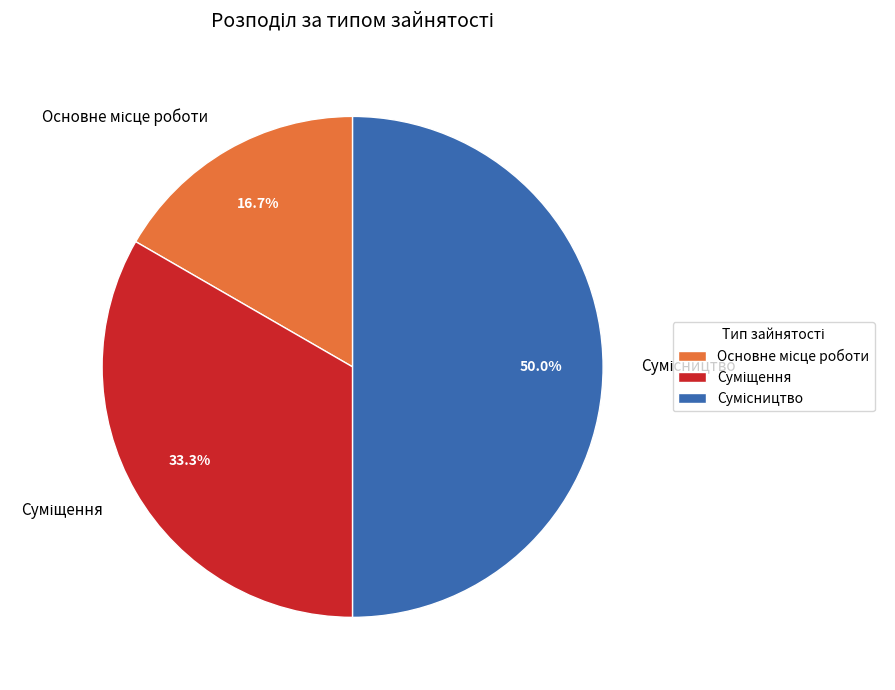

Which category has the smallest portion of the pie?

Основне місце роботи